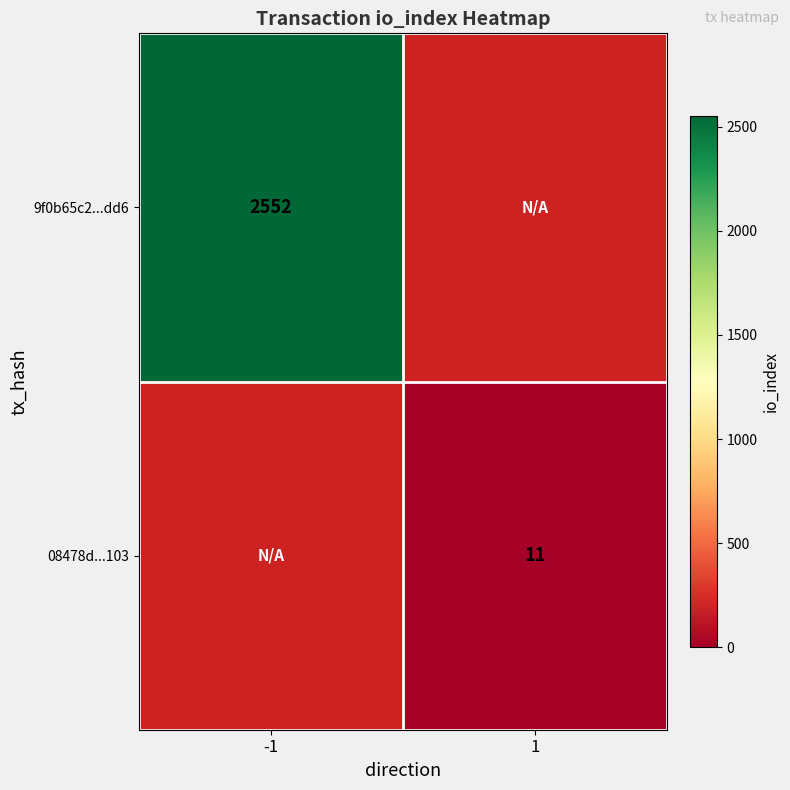

Which label corresponds to the largest value in the chart?

-1